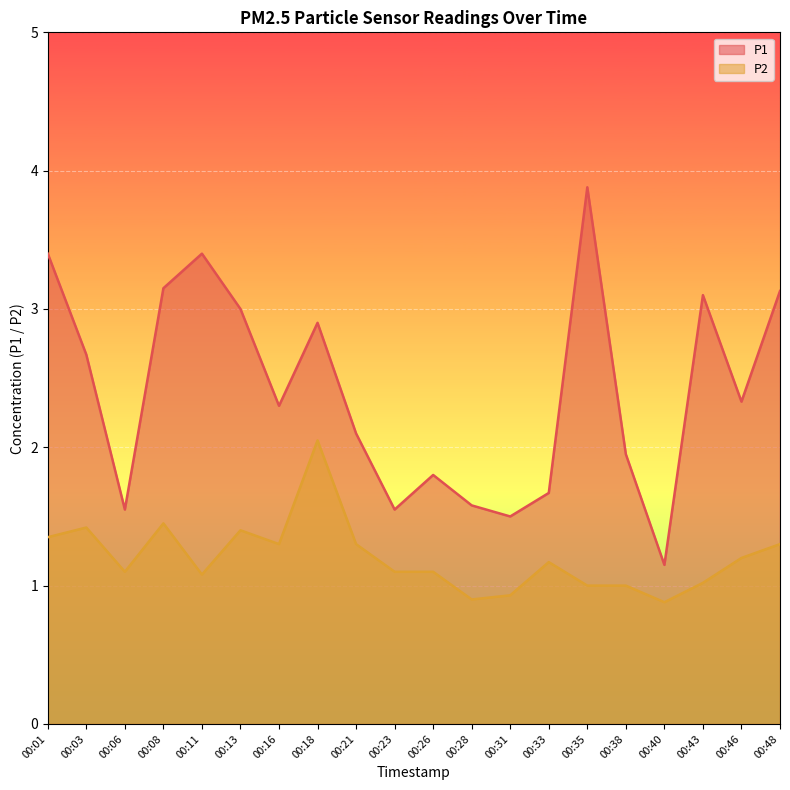

List the labels in order of P2 value, largest first.

00:18, 00:08, 00:03, 00:13, 00:01, 00:16, 00:21, 00:48, 00:46, 00:33, 00:06, 00:23, 00:26, 00:11, 00:43, 00:35, 00:38, 00:31, 00:28, 00:40